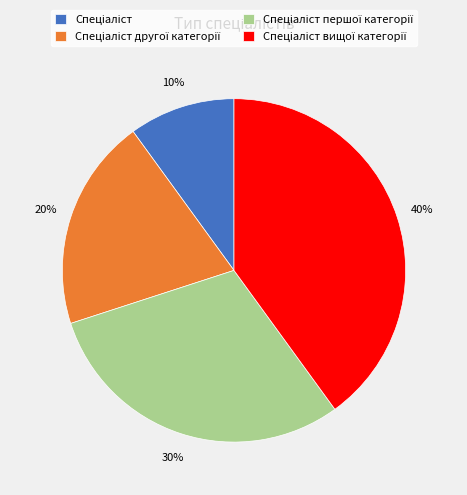

To the nearest percent, what is the average slice percentage?

25%